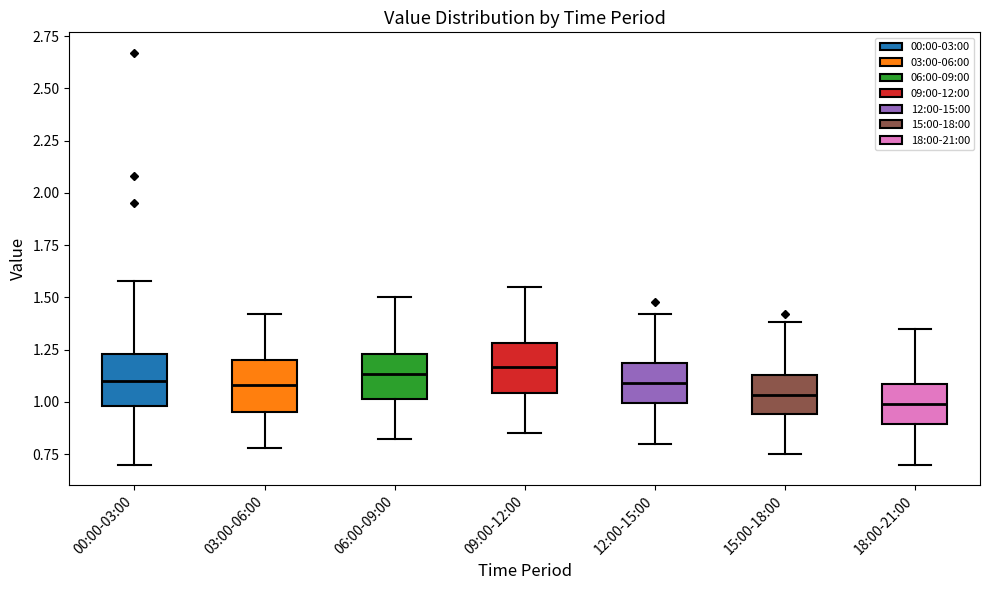

Reading left to right, transcribe this box plot: for each box, give where its median line is, the range the box spans, and where its two whiskers end, as read against the y-axis. The values are not printed on the chart, so give them approximately, as read against the axis.

00:00-03:00: median 1.10, box 1.00 to 1.25, whiskers 0.70 to 1.60
03:00-06:00: median 1.10, box 0.95 to 1.20, whiskers 0.80 to 1.40
06:00-09:00: median 1.15, box 1.00 to 1.25, whiskers 0.80 to 1.50
09:00-12:00: median 1.15, box 1.05 to 1.30, whiskers 0.85 to 1.55
12:00-15:00: median 1.10, box 1.00 to 1.20, whiskers 0.80 to 1.40
15:00-18:00: median 1.05, box 0.95 to 1.15, whiskers 0.75 to 1.40
18:00-21:00: median 1.00, box 0.90 to 1.10, whiskers 0.70 to 1.35